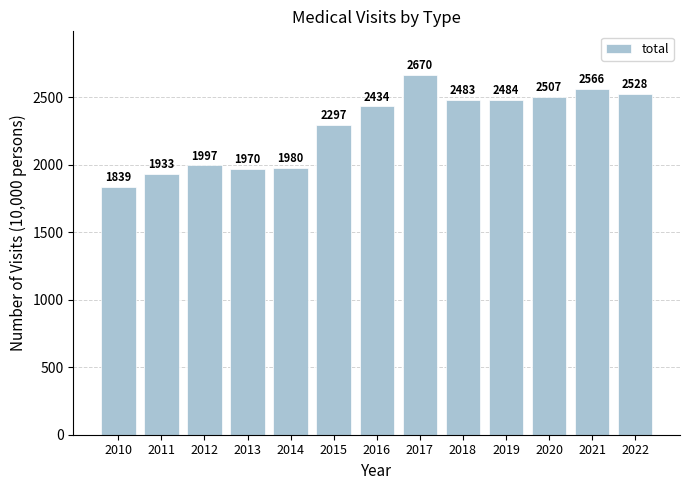

How many bars are there in total?

13